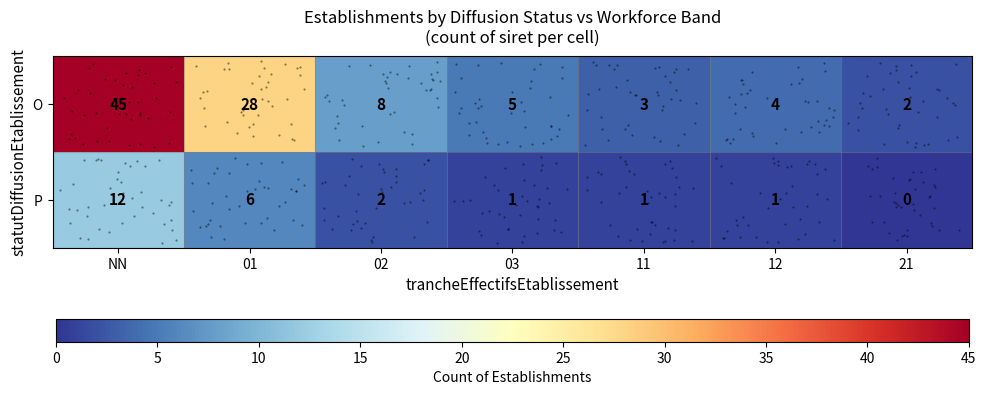

The row_1 series shows 0 at 03. True or false?

False